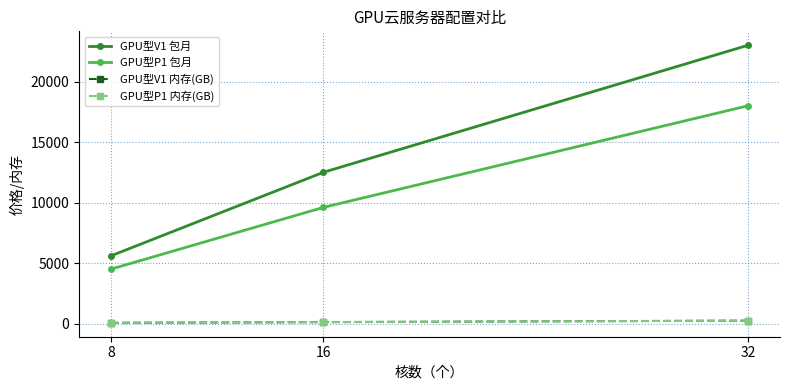

What is the maximum value for GPU型P1 内存(GB)?

240